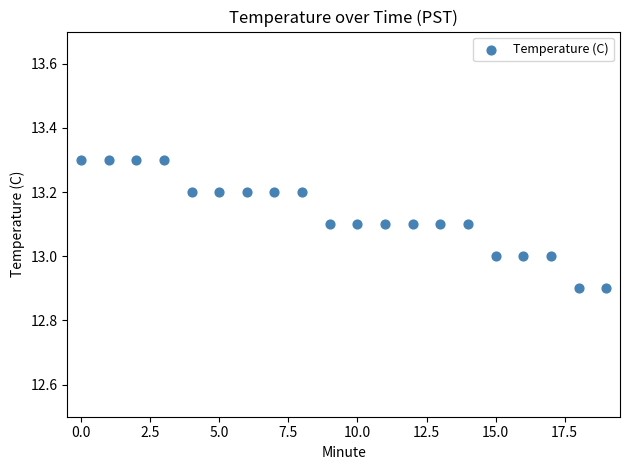

What is the range of Y values (max minus min)?

0.4